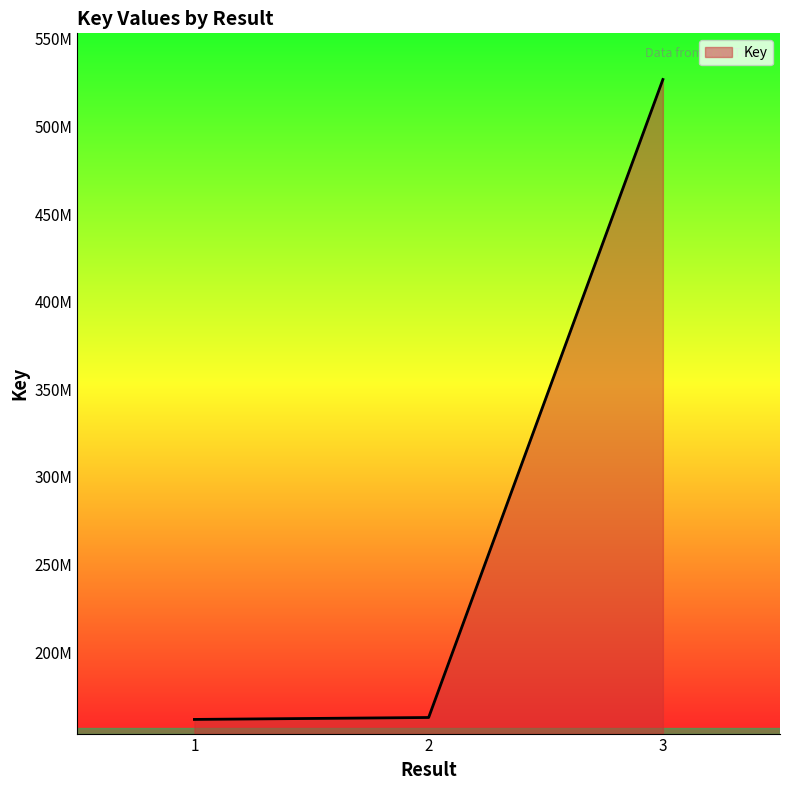

The value at 3 is 217775100. True or false?

False